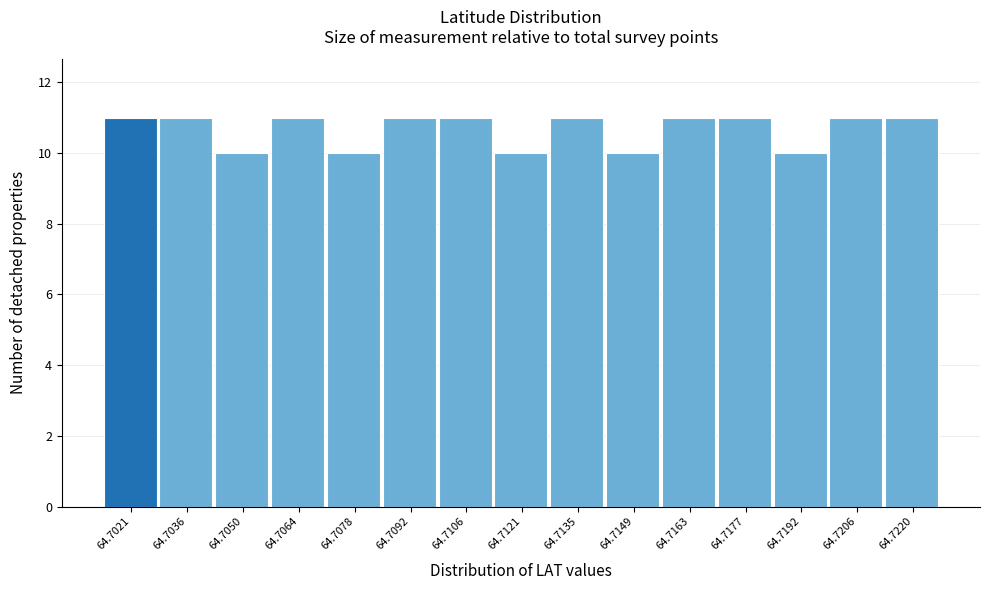

Reading left to right, list all the values displayed in this chart.

64.7021=11	64.7036=11	64.7050=10	64.7064=11	64.7078=10	64.7092=11	64.7106=11	64.7121=10	64.7135=11	64.7149=10	64.7163=11	64.7177=11	64.7192=10	64.7206=11	64.7220=11